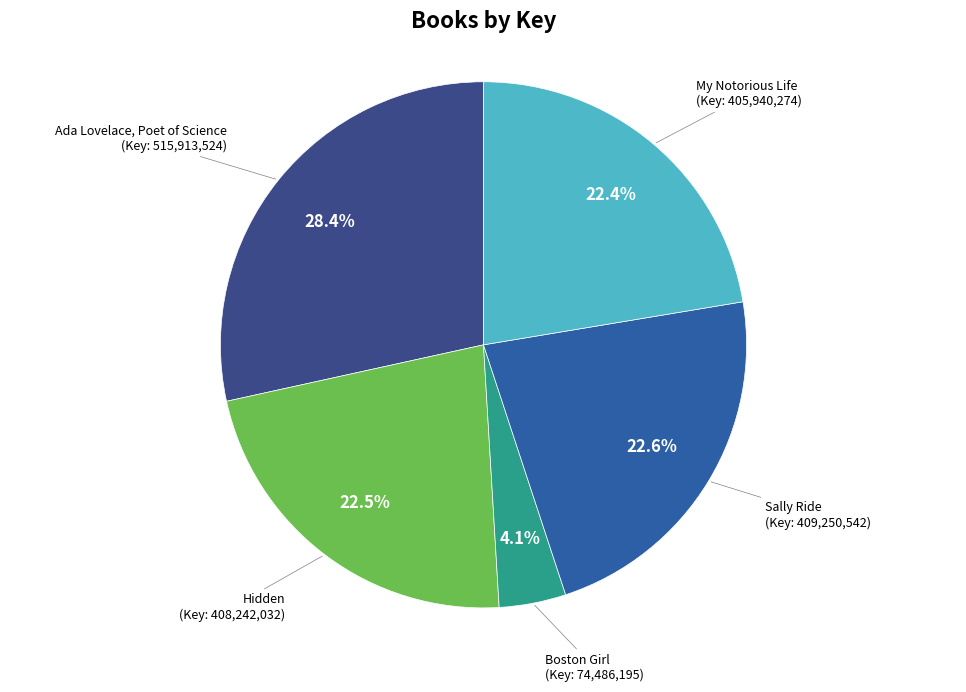

Which slice is the largest?

Ada Lovelace, Poet of Science